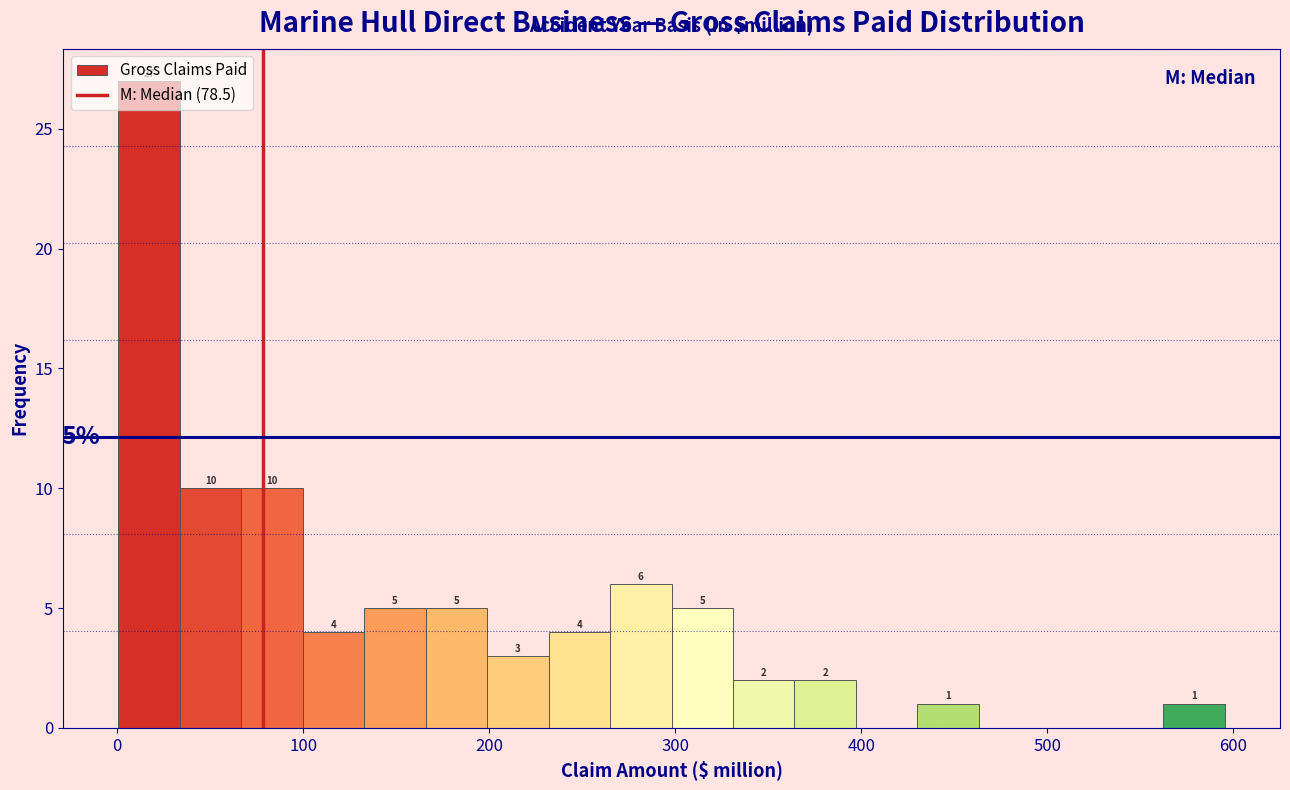

Read against the x-axis, roughly where is the centre of the tallest bar?

20